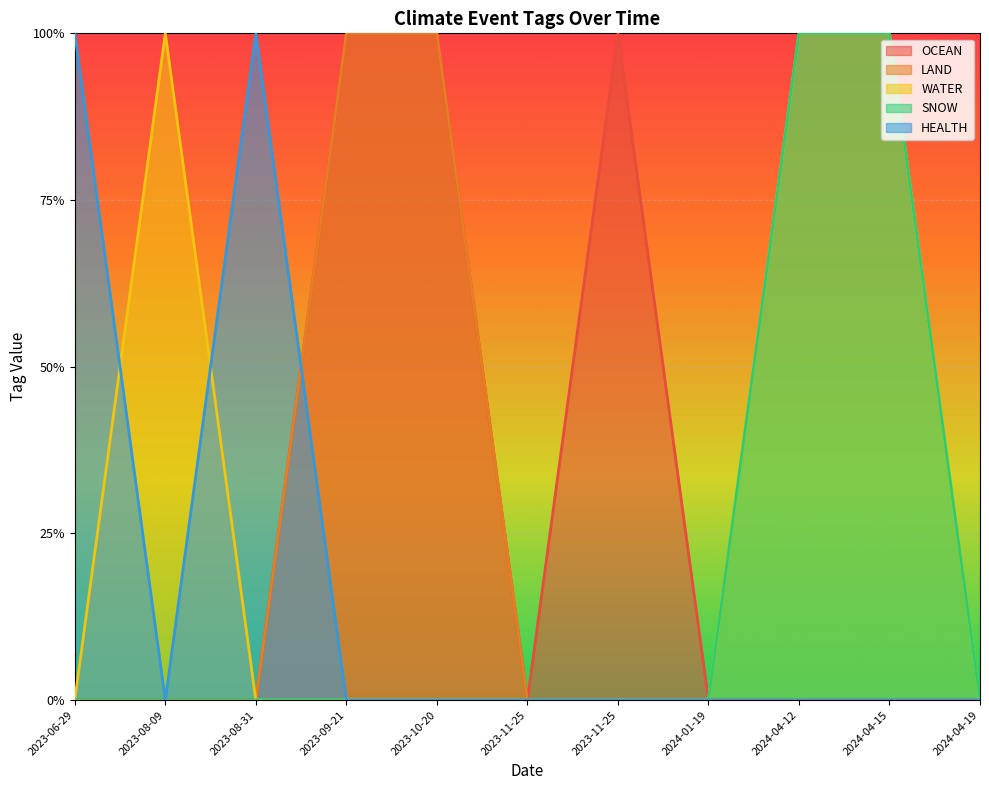

What is the total value across all series at 2024-04-12?

2